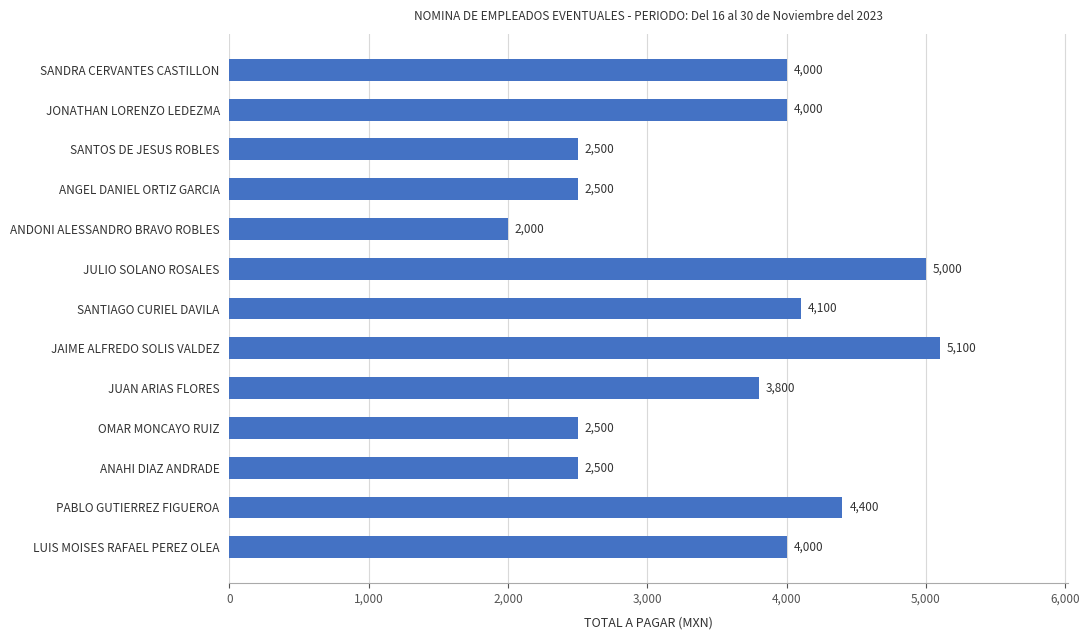

What is the sum of all values?

46400